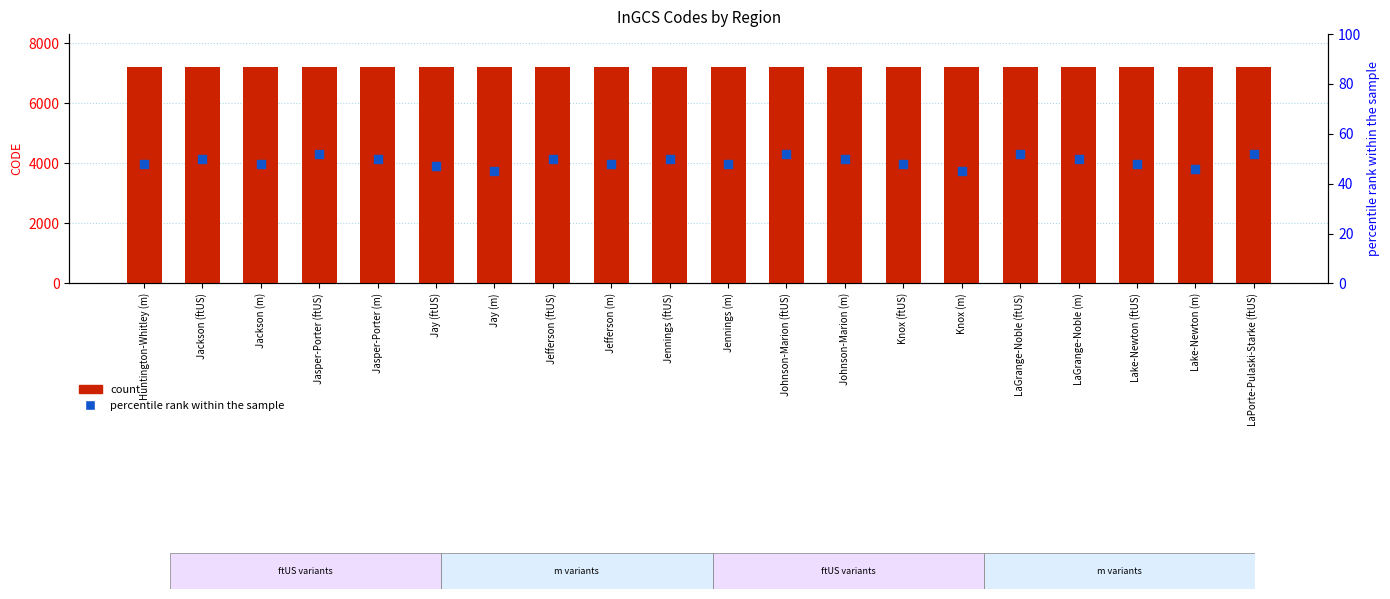

What are all the series names shown in the legend?

count, percentile rank within the sample